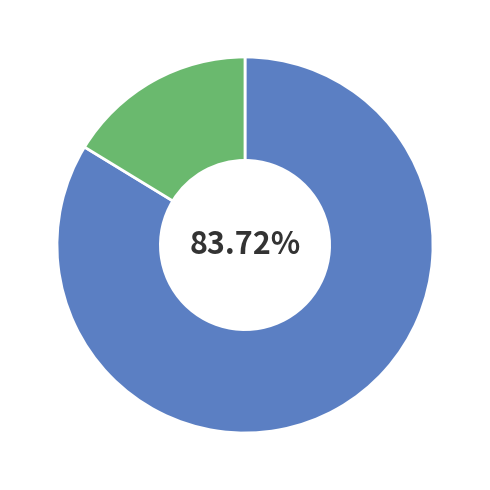

How many slices are in this pie chart?

2